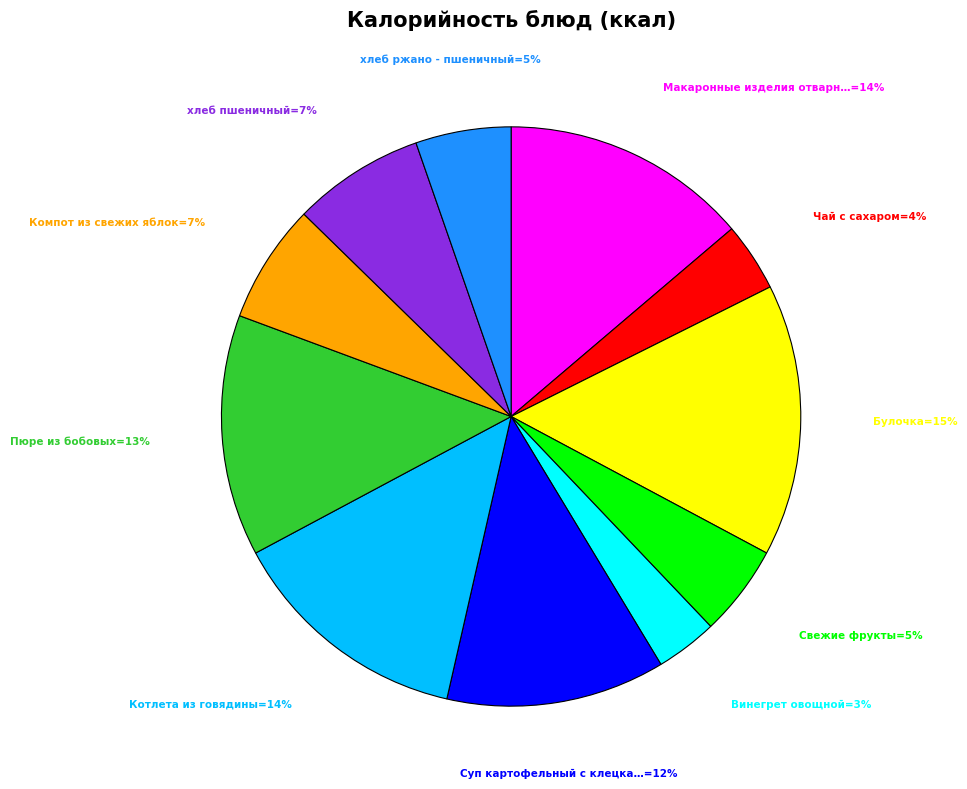

To the nearest percent, what is the average slice percentage?

9%